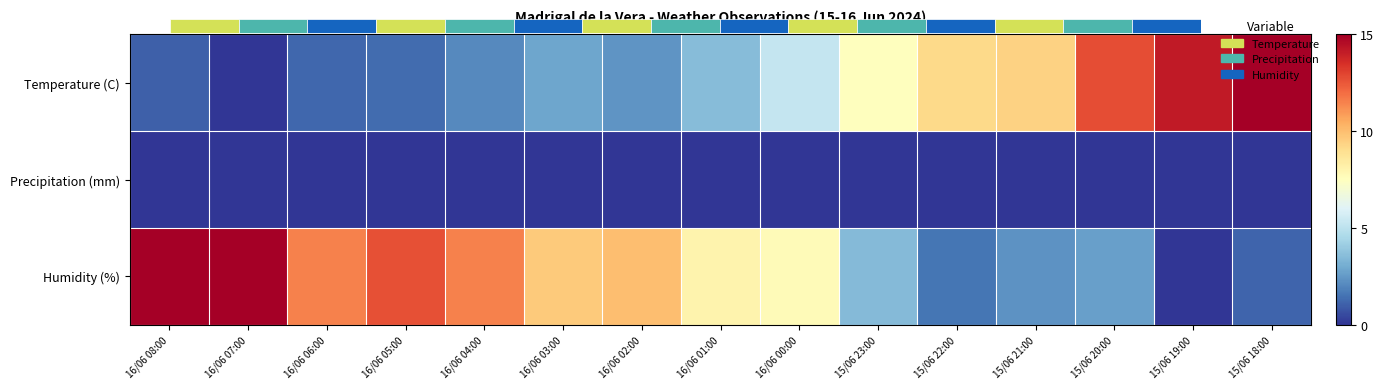

Rank the series at 16/06 01:00 from lowest to highest value.

Precipitation (mm), Temperature (C), Humidity (%)